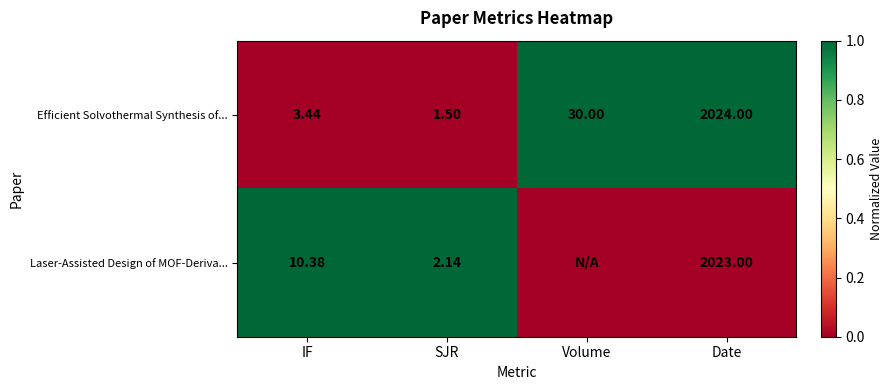

What is the maximum value shown in the chart?

1